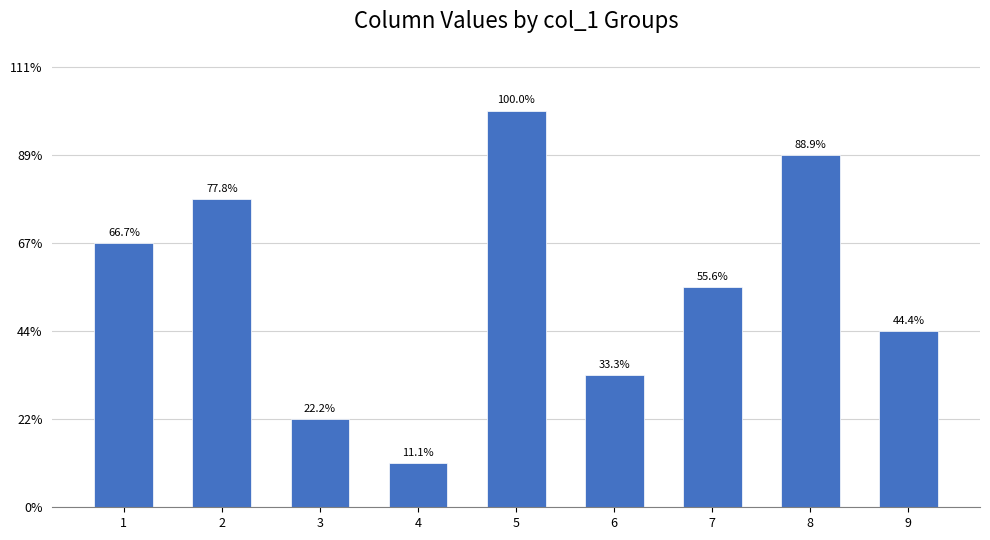

Are the bars horizontal?

No